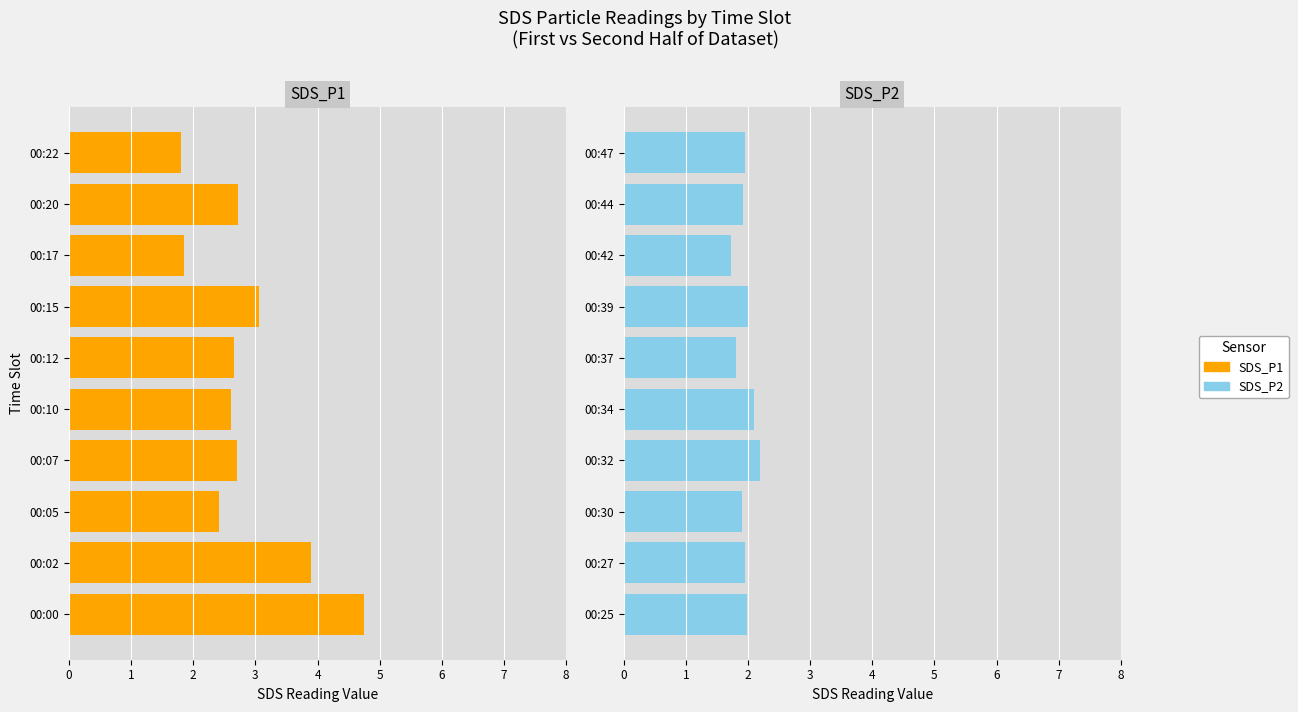

What is the difference between the maximum and minimum values in the SDS_P2 series?

0.5